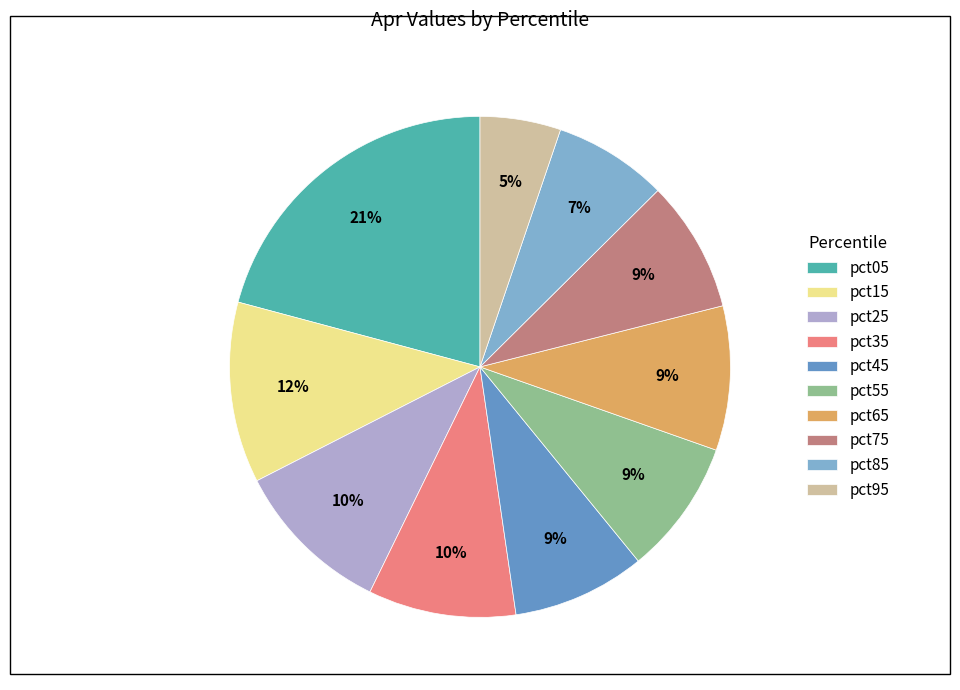

What is the change in value from pct75 to pct95?

-0.4